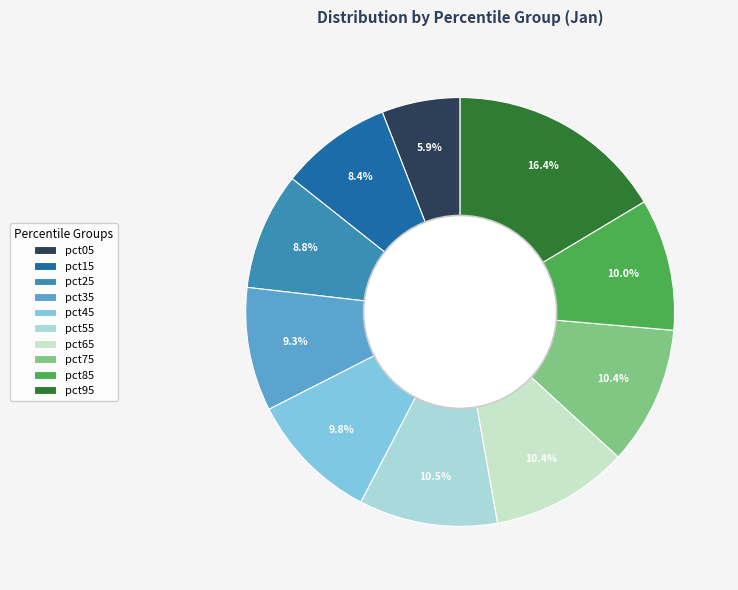

Which category has the biggest portion of the pie?

pct95